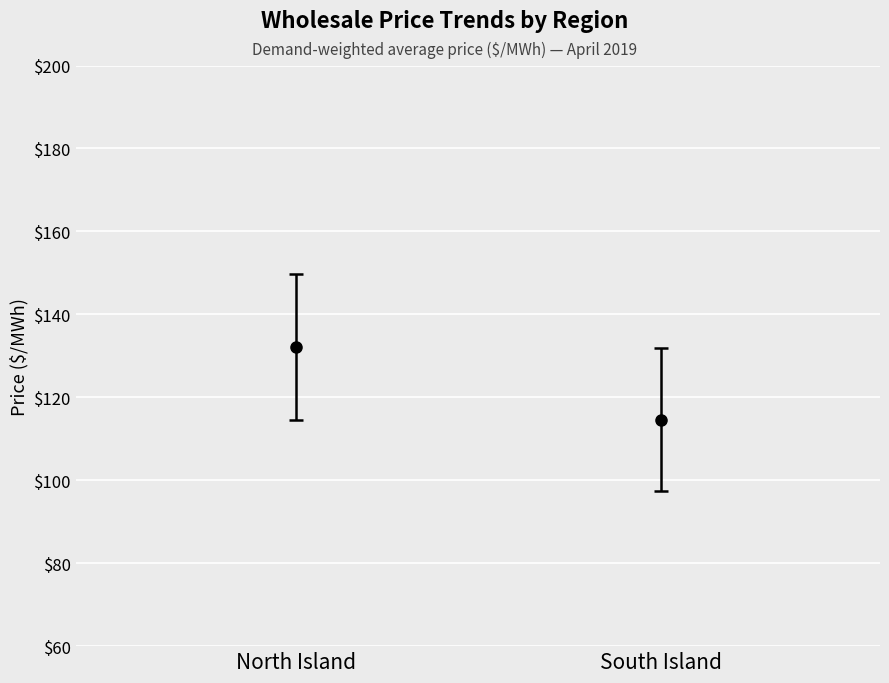

What is the difference between the second highest and second lowest values in the North Island series?

50.4